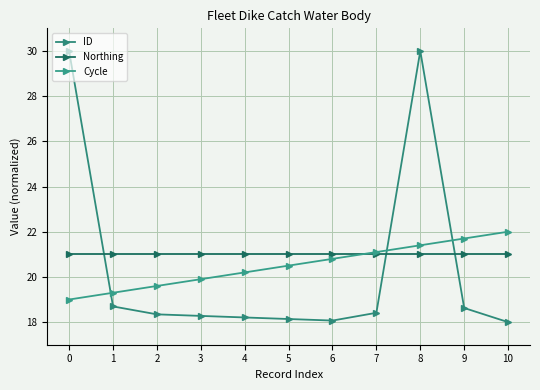

At 8, list the series in order from largest to smallest.

ID, Cycle, Northing